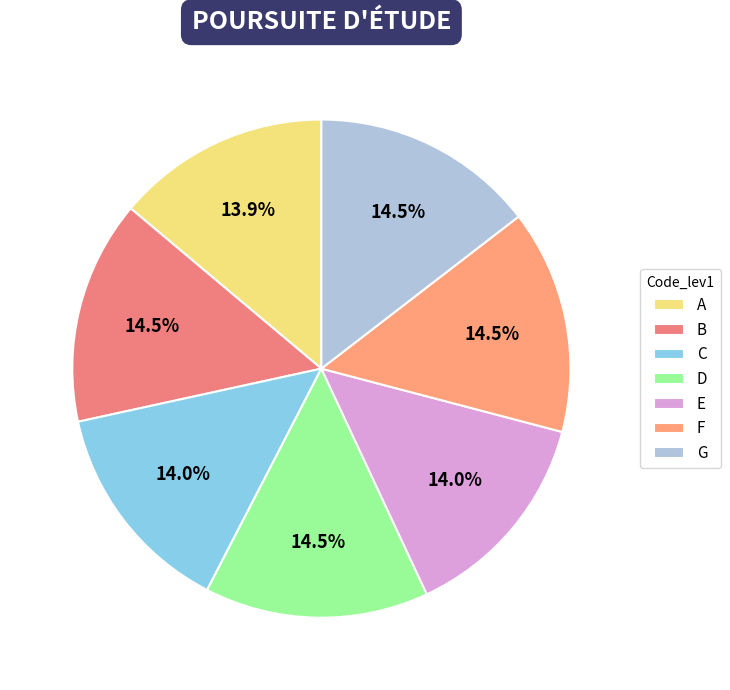

Count the number of slices in the pie.

7